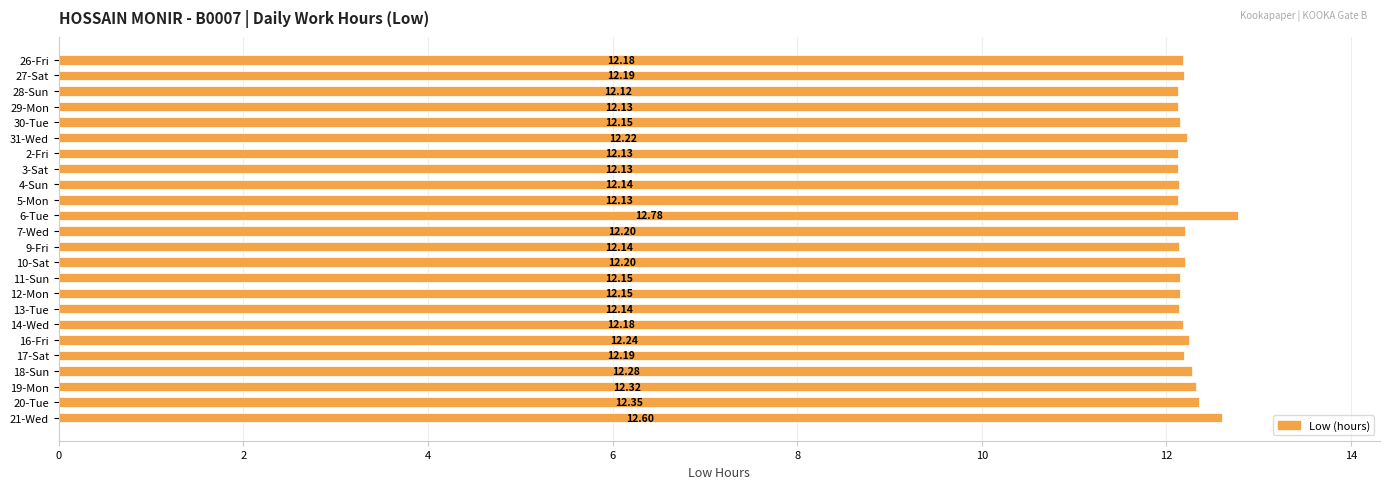

What is the ratio of the value at 21-Wed to the value at 26-Fri?

1.0